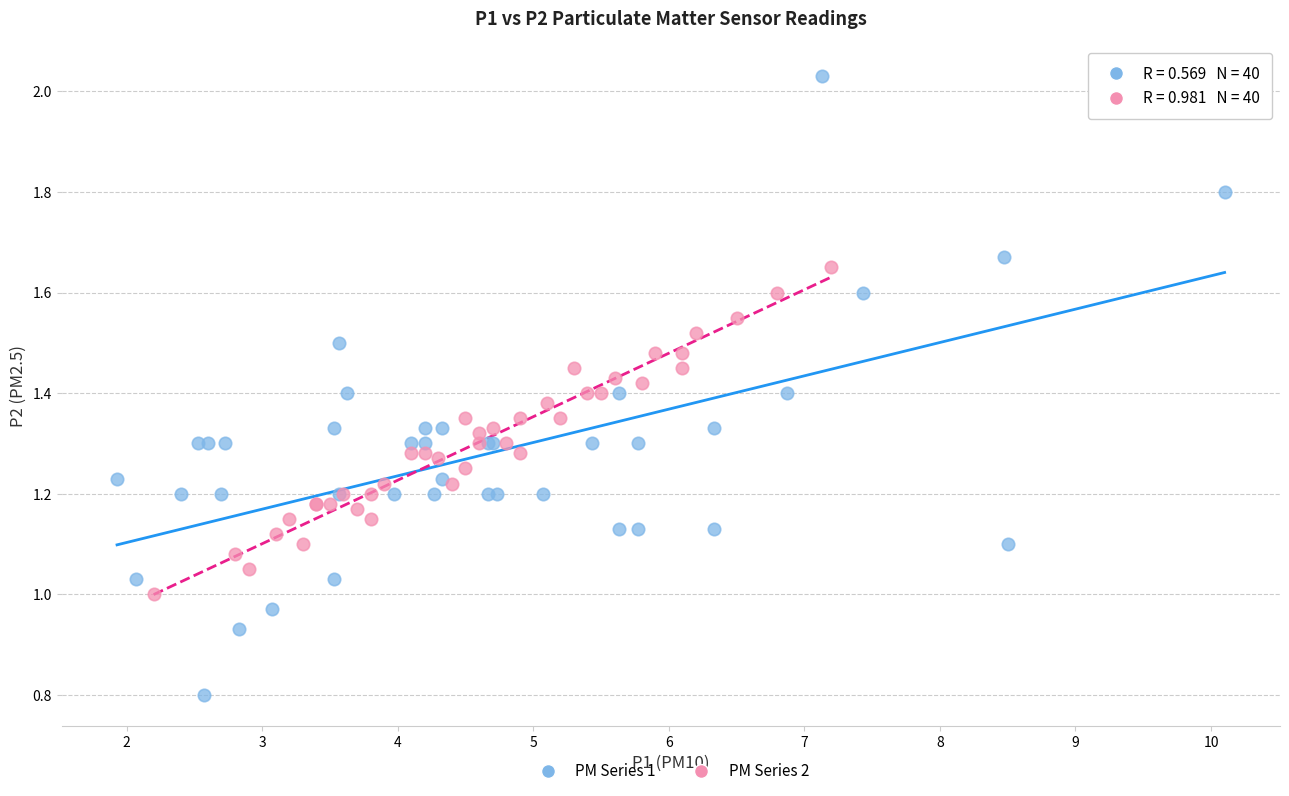

Which series has the widest spread of Y values?

PM Series 1